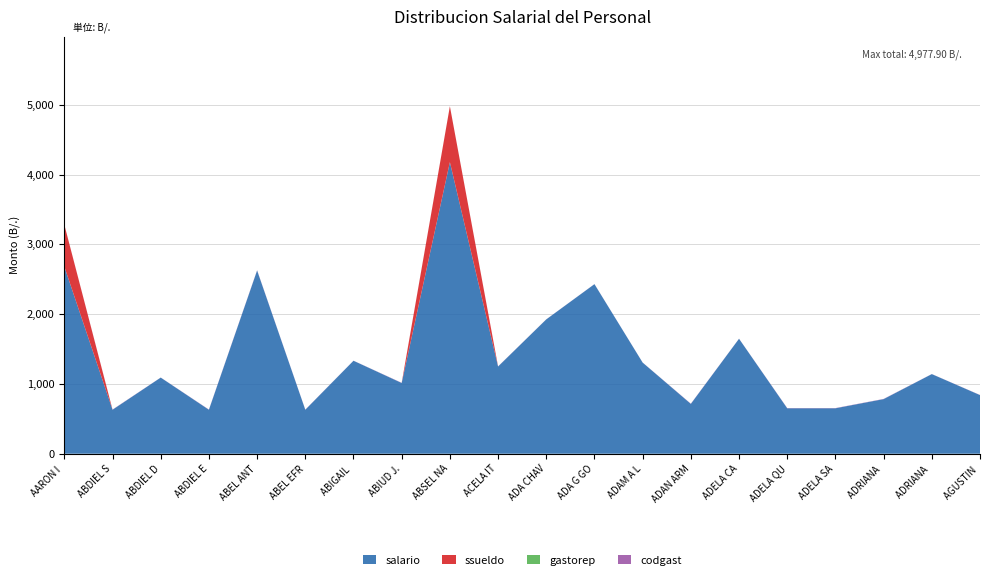

Reading left to right, list all the values displayed in this chart.

total: 3281.0	630.0	1090.8	630.0	2625.0	630.0	1332.0	1013.3	4977.9	1249.5	1924.5	2429.5	1305.5	714.0	1647.3	651.0	651.0	782.3	1140.8	840.0
salario: 2681.0	630.0	1090.8	630.0	2625.0	630.0	1332.0	1013.3	4177.9	1249.5	1924.5	2429.5	1305.5	714.0	1647.3	651.0	651.0	782.3	1140.8	840.0
ssueldo: 600.0	0.0	0.0	0.0	0.0	0.0	0.0	0.0	800.0	0.0	0.0	0.0	0.0	0.0	0.0	0.0	0.0	0.0	0.0	0.0
gastorep: 0.0	0.0	0.0	0.0	0.0	0.0	0.0	0.0	0.0	0.0	0.0	0.0	0.0	0.0	0.0	0.0	0.0	0.0	0.0	0.0
codgast: 1.0	3.0	1.0	3.0	4.0	2.0	1.0	3.0	1.0	2.0	1.0	1.0	1.0	3.0	1.0	3.0	3.0	3.0	1.0	2.0